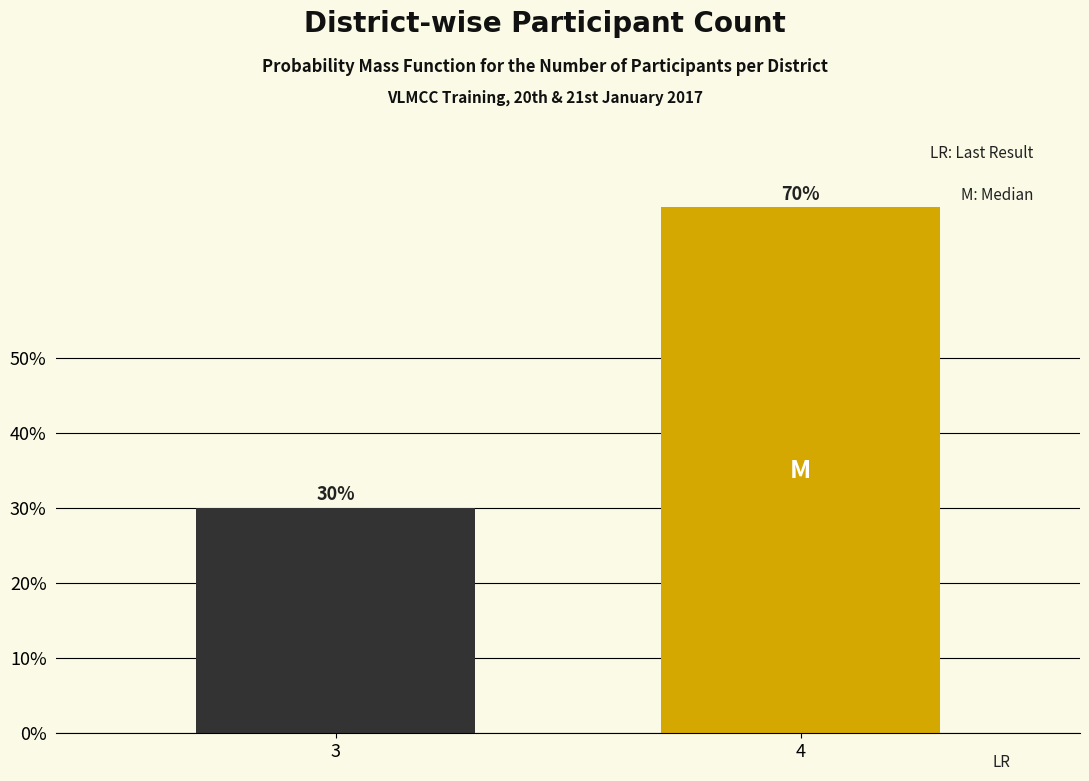

Reading left to right, what are all the values shown in this chart?

3=30	4=70